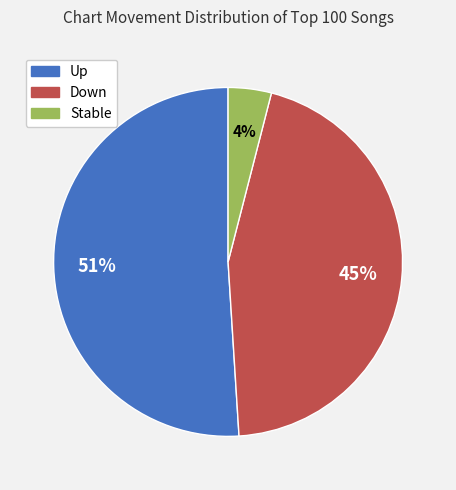

Approximately how many times larger is the value at Up compared to Down?

1.1